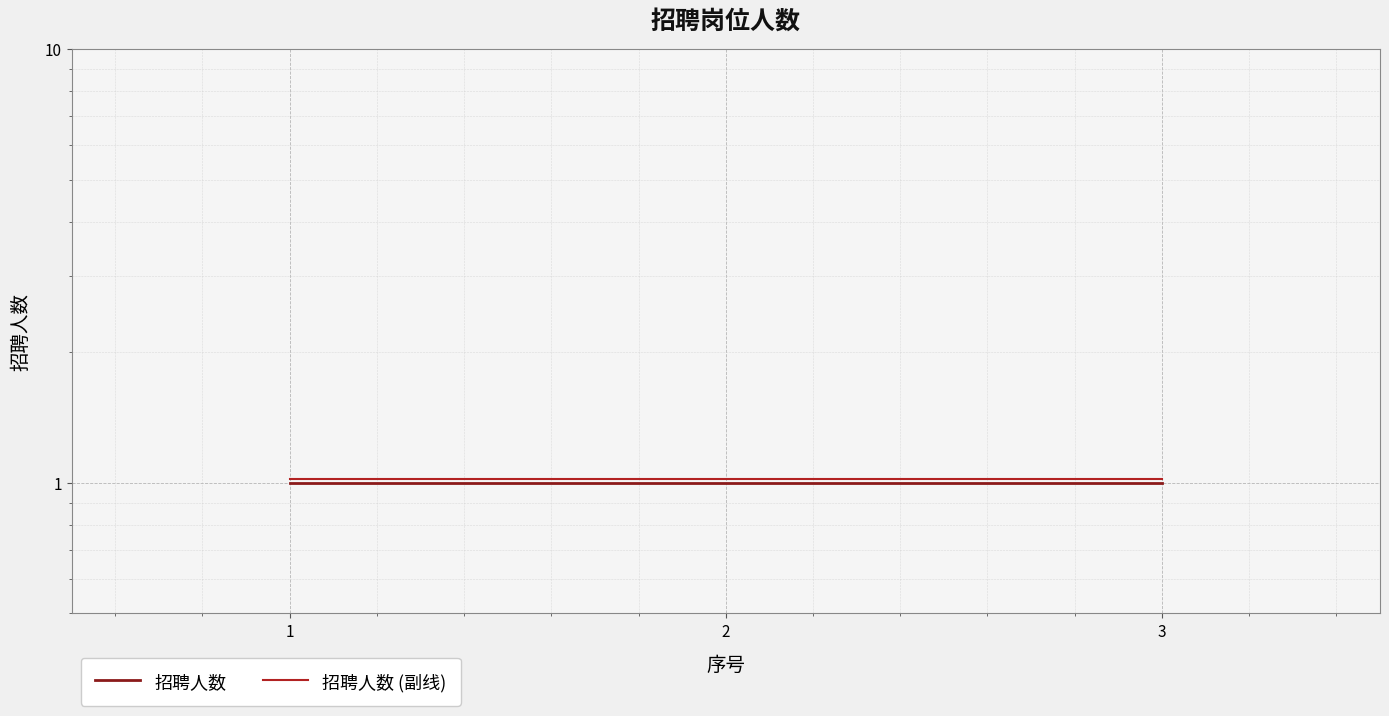

Where is 招聘人数 nearest to the value 1?

1